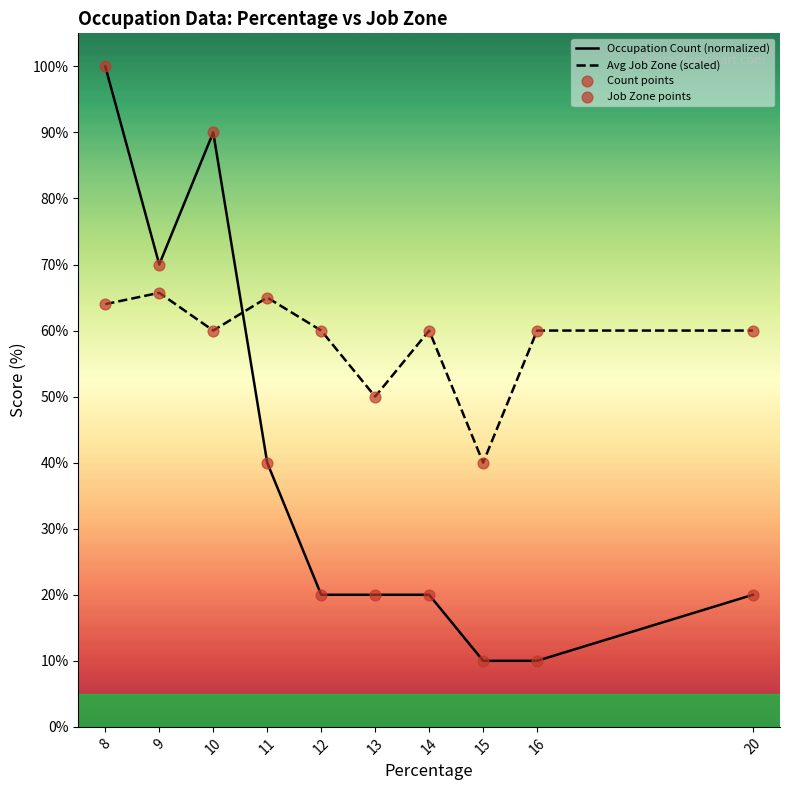

The Avg Job Zone (scaled) series shows 42.0 at 10. True or false?

False